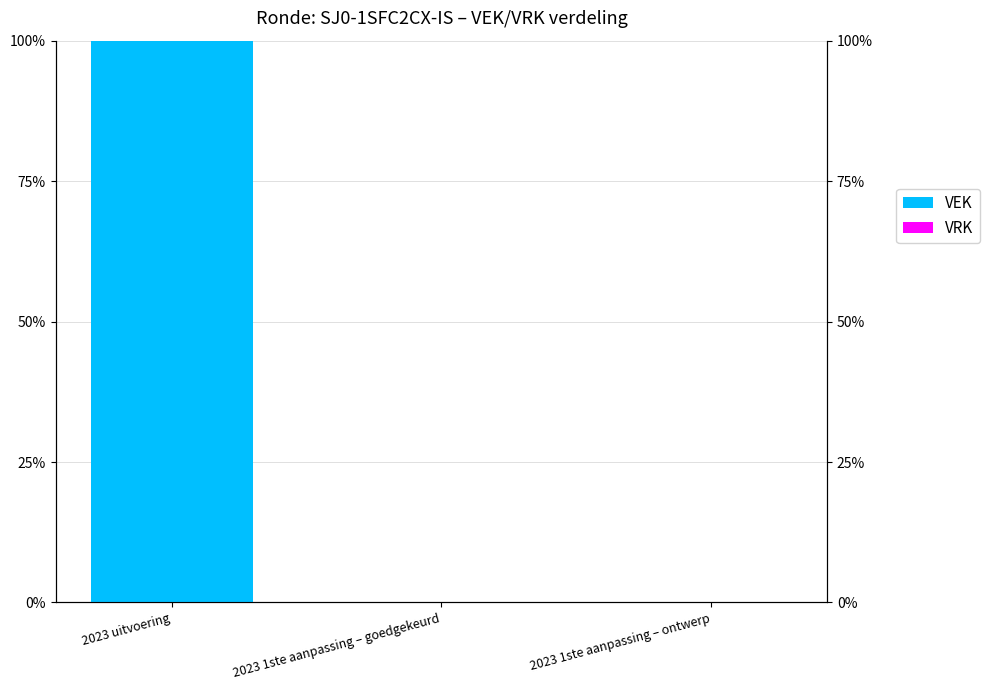

Between 2023 uitvoering and 2023 1ste aanpassing – goedgekeurd, which series saw the biggest shift?

VEK